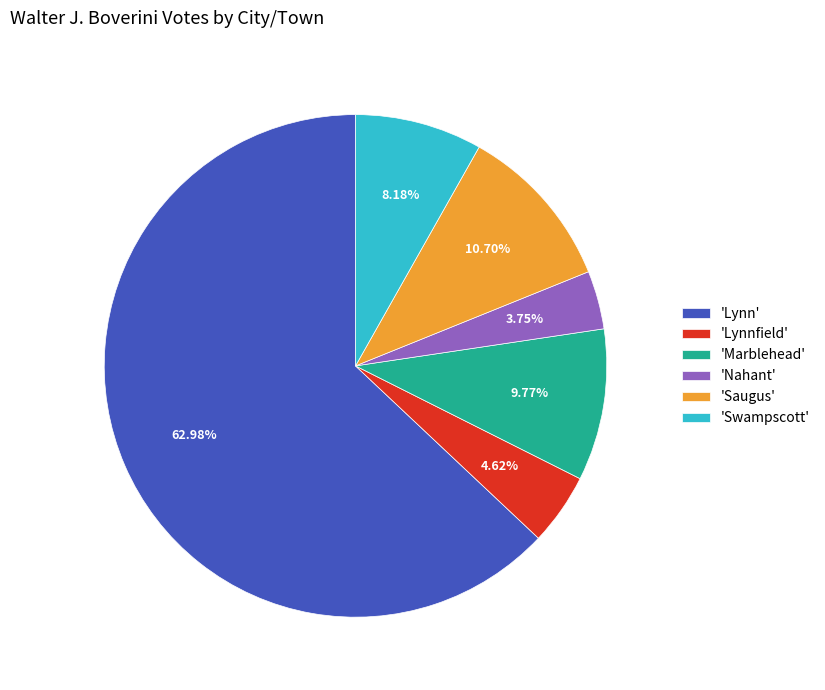

Rank the categories by value from lowest to highest.

'Nahant', 'Lynnfield', 'Swampscott', 'Marblehead', 'Saugus', 'Lynn'